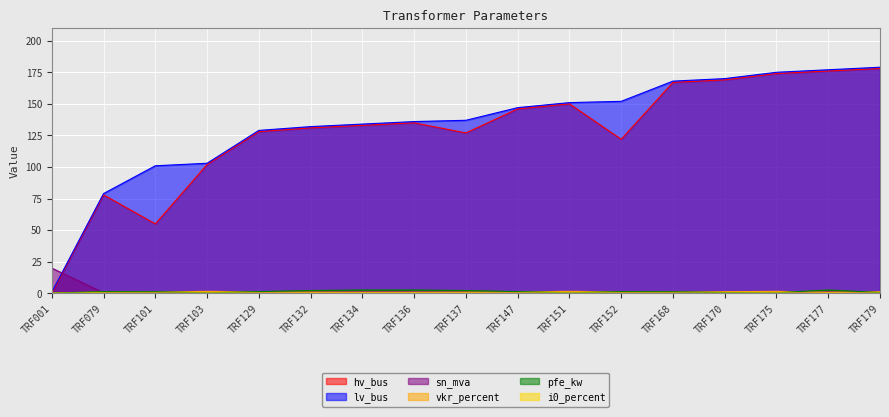

At which label is hv_bus closest to 89?

TRF079